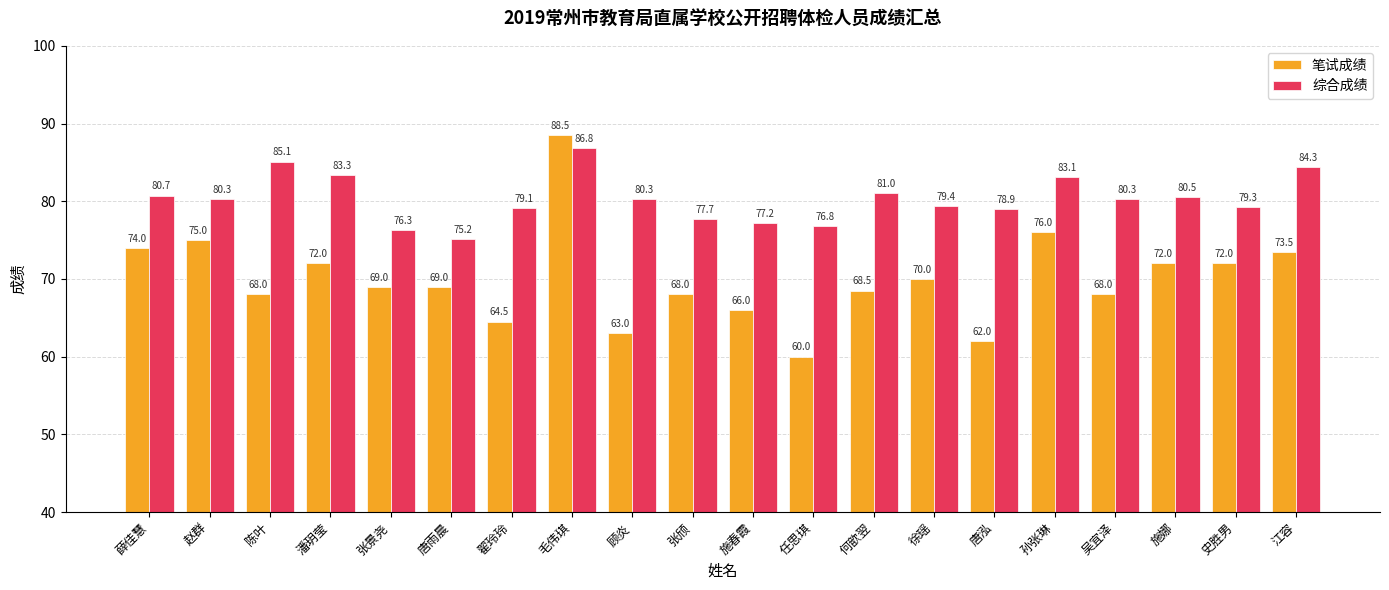

At 翟玲玲, list the series in order from smallest to largest.

笔试成绩, 综合成绩